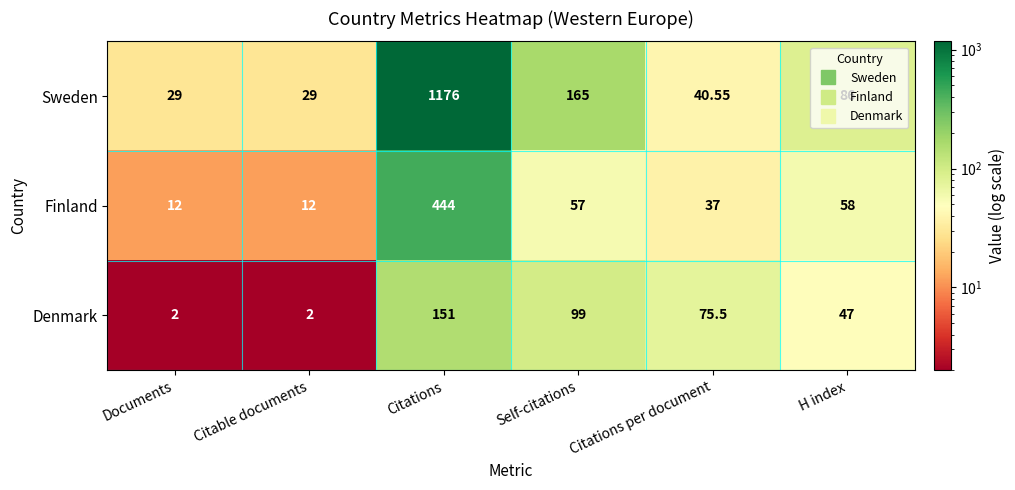

Between Citations and Citations per document, which series saw the biggest shift?

Sweden